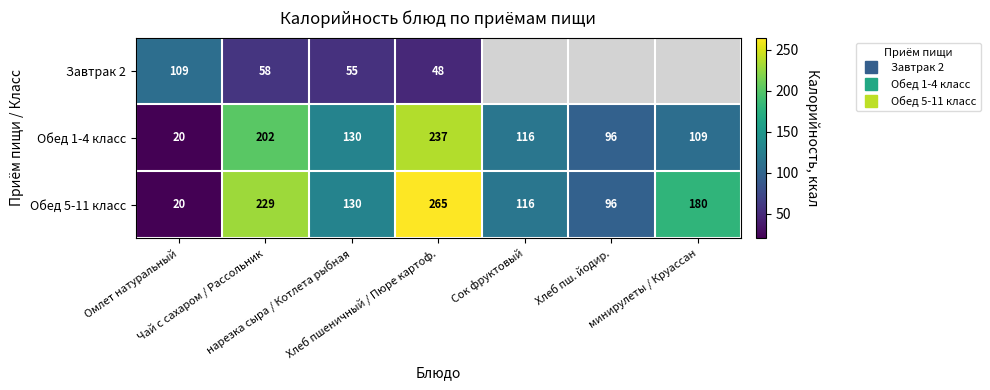

Rank the series at Сок фруктовый from lowest to highest value.

Завтрак 2, Обед 1-4 класс, Обед 5-11 класс